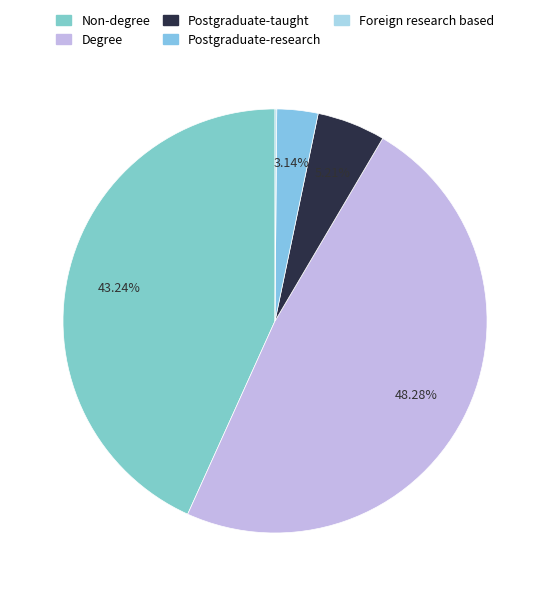

Which slice is the smallest?

Foreign research based